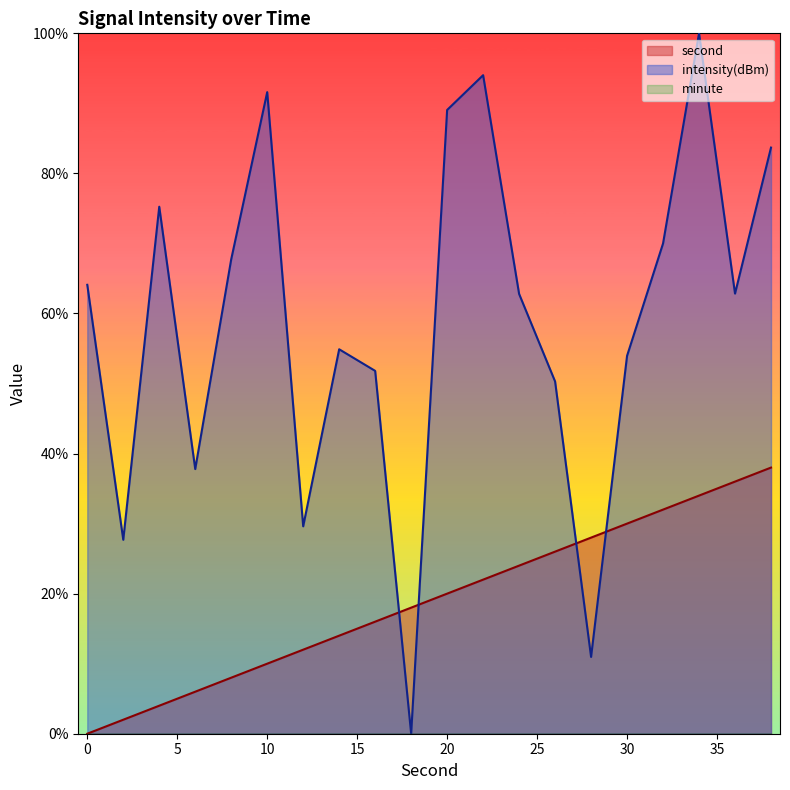

Rank the series by their maximum value, from highest to lowest.

intensity(dBm), second